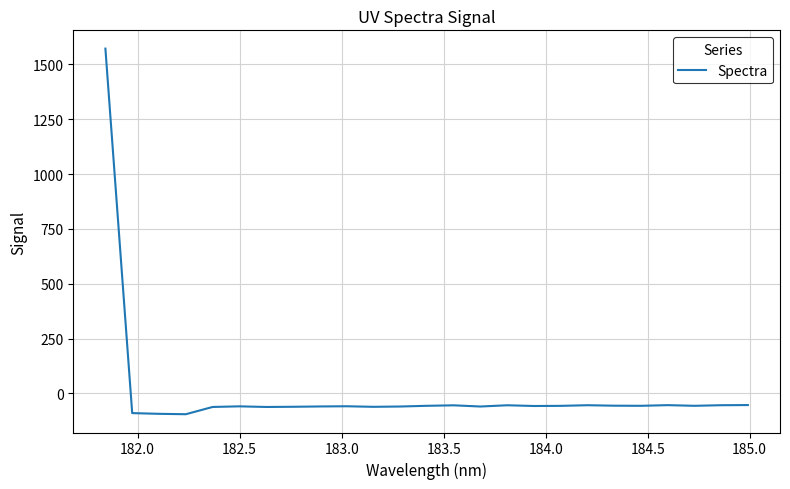

What is the smallest value displayed?

-94.8